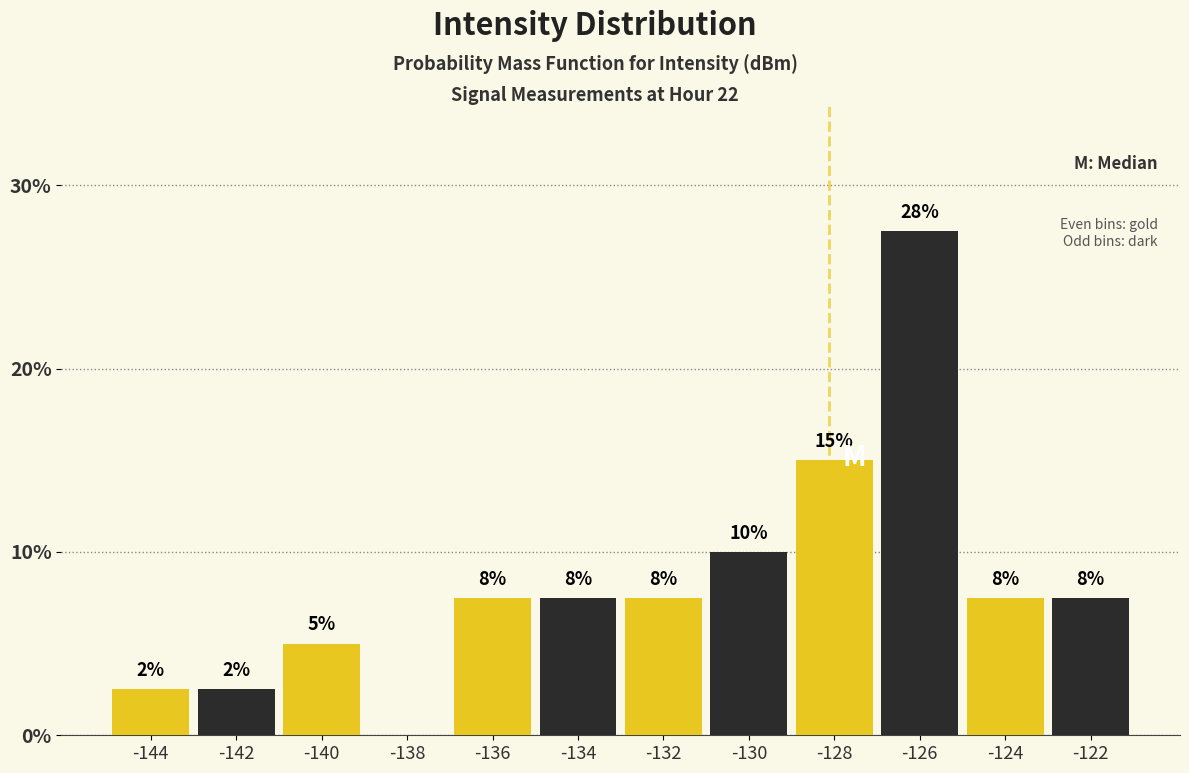

Are the bars grouped side by side (vs. stacked)?

Yes